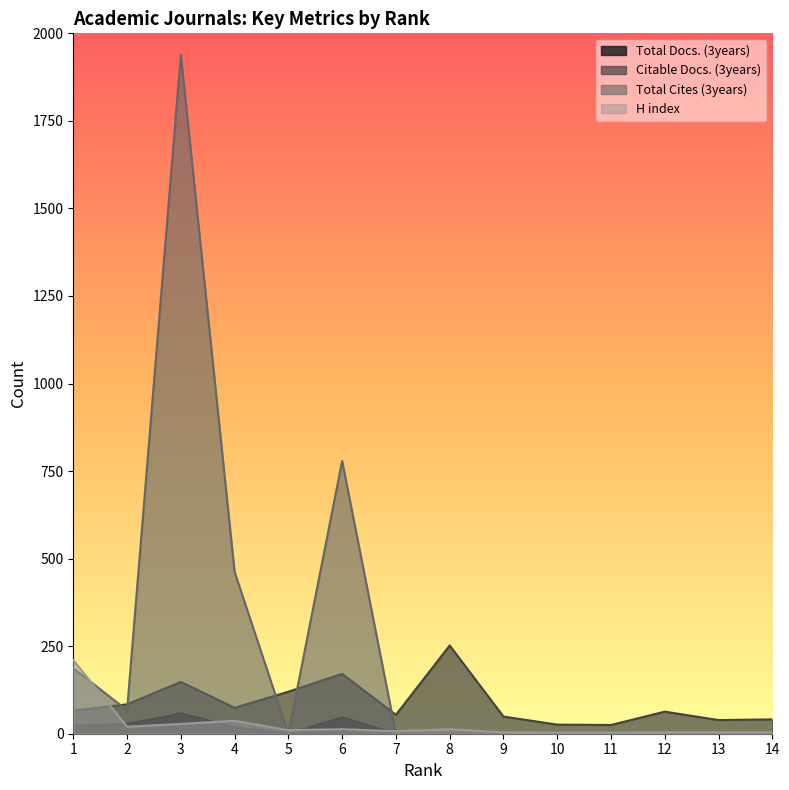

The Total Docs. (3years) series shows 58 at 3. True or false?

True